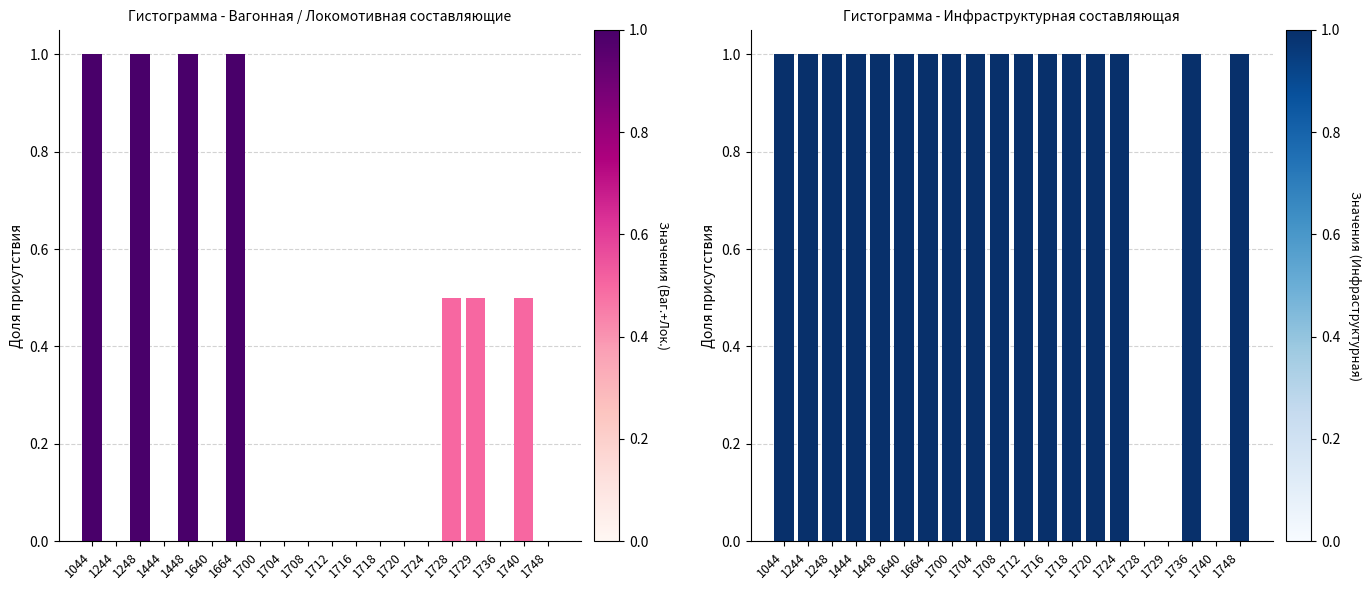

True or false: Инфраструктурная составляющая has a value of 1.0 at 1248.

True